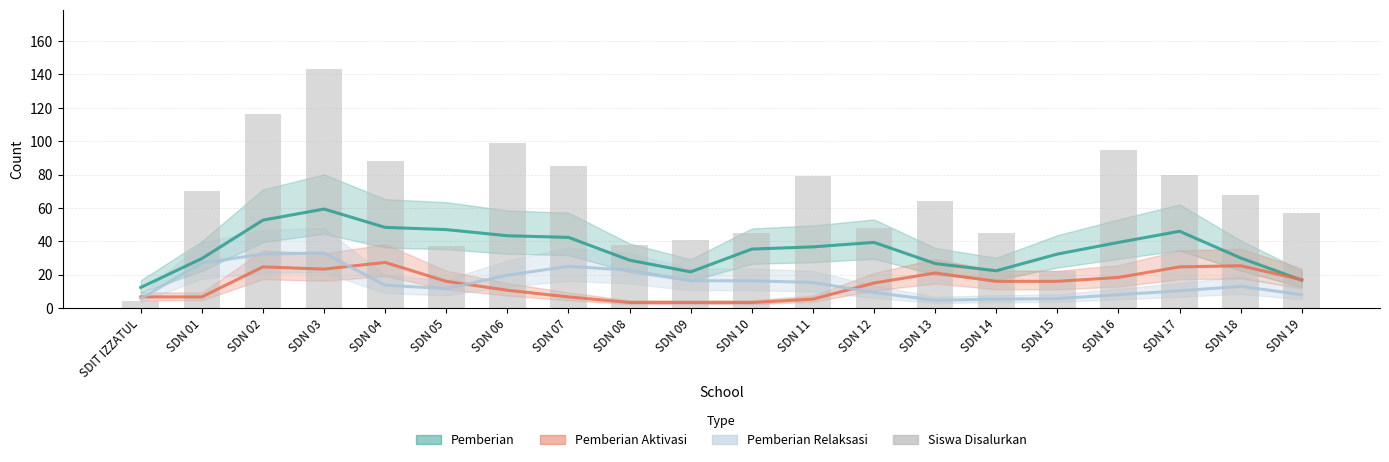

At which category is the sum across all series the highest?

SDN 03